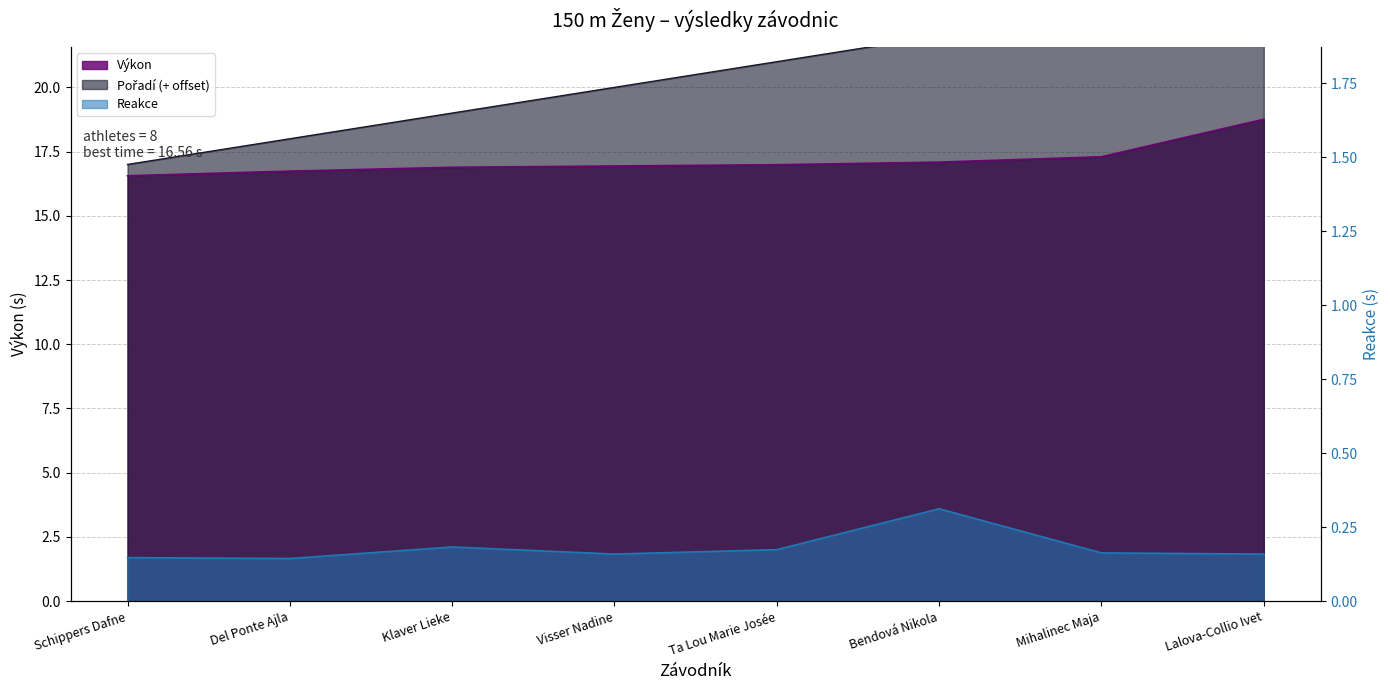

What is the label of the 1st point from the right?

Lalova-Collio Ivet